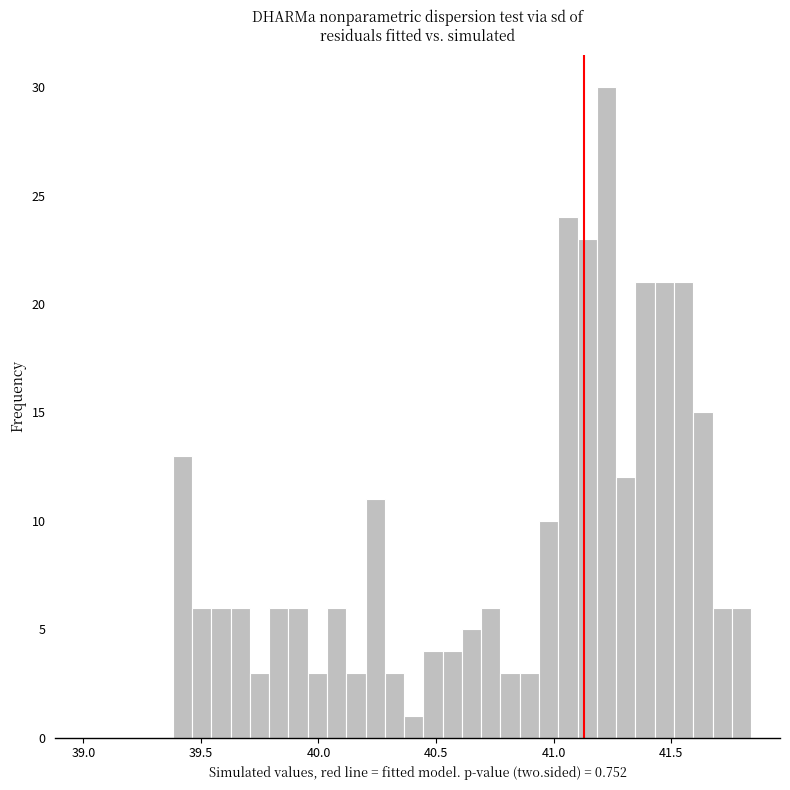

Read against the x-axis, roughly where is the centre of the tallest bar?

41.25